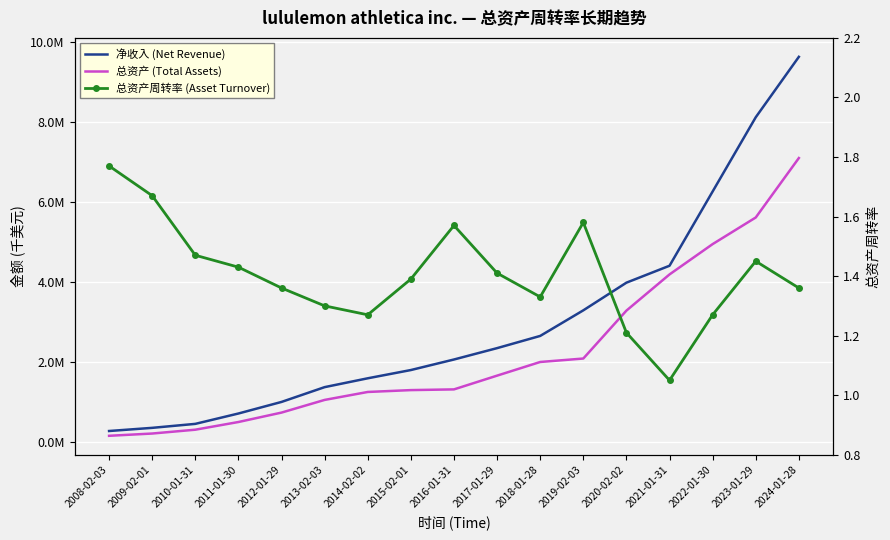

Rank the categories by 净收入 (Net Revenue) value from highest to lowest.

2024-01-28, 2023-01-29, 2022-01-30, 2021-01-31, 2020-02-02, 2019-02-03, 2018-01-28, 2017-01-29, 2016-01-31, 2015-02-01, 2014-02-02, 2013-02-03, 2012-01-29, 2011-01-30, 2010-01-31, 2009-02-01, 2008-02-03